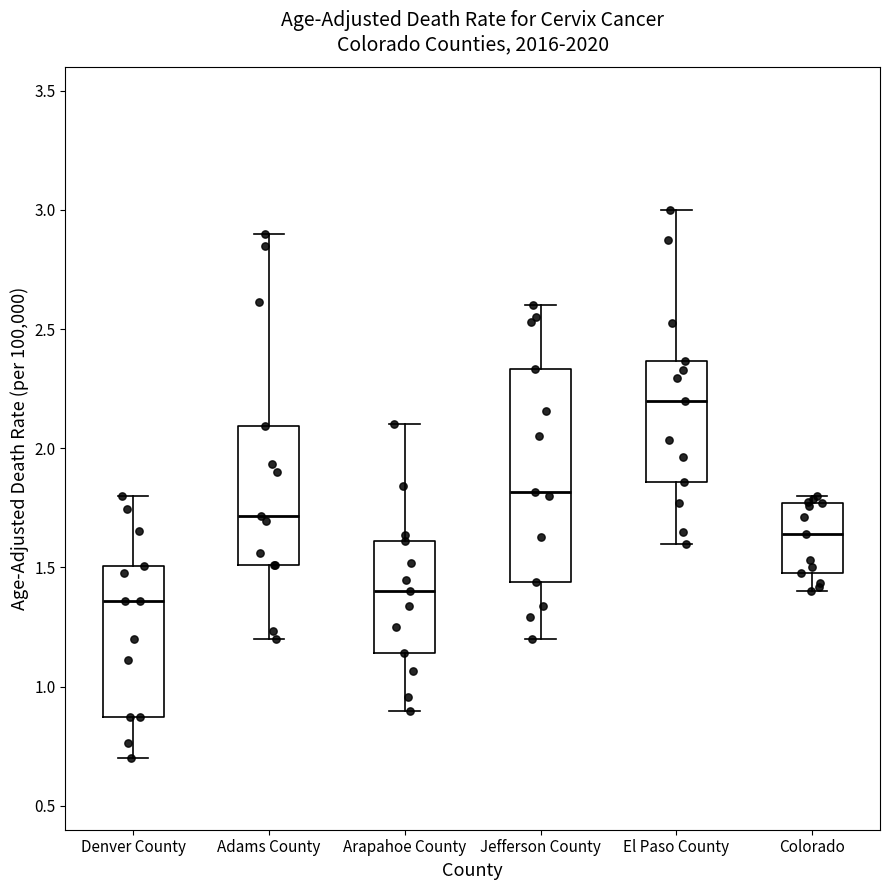

Reading left to right, read every box against the y-axis: the position of its median line, the range the box covers, and the ends of its whiskers. The values are not printed on the chart, so give them approximately, as read against the axis.

Denver County: median 1.35, box 0.85 to 1.50, whiskers 0.70 to 1.80
Adams County: median 1.70, box 1.50 to 2.10, whiskers 1.20 to 2.90
Arapahoe County: median 1.40, box 1.15 to 1.60, whiskers 0.90 to 2.10
Jefferson County: median 1.80, box 1.45 to 2.35, whiskers 1.20 to 2.60
El Paso County: median 2.20, box 1.85 to 2.35, whiskers 1.60 to 3.00
Colorado: median 1.65, box 1.50 to 1.75, whiskers 1.40 to 1.80